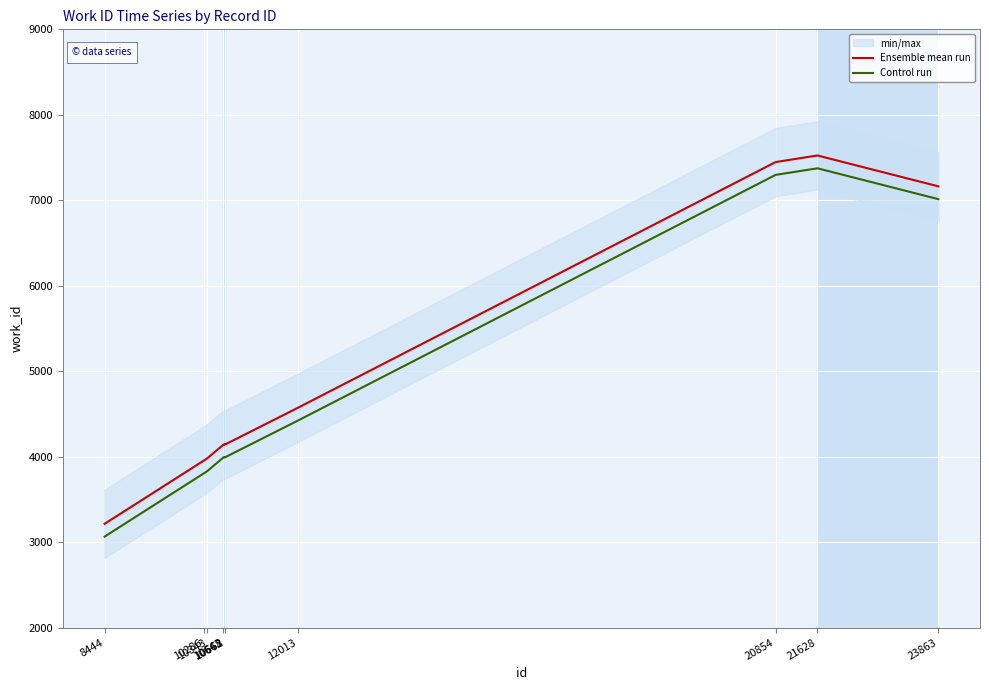

How many values in the Ensemble mean run series are below 4146?

5